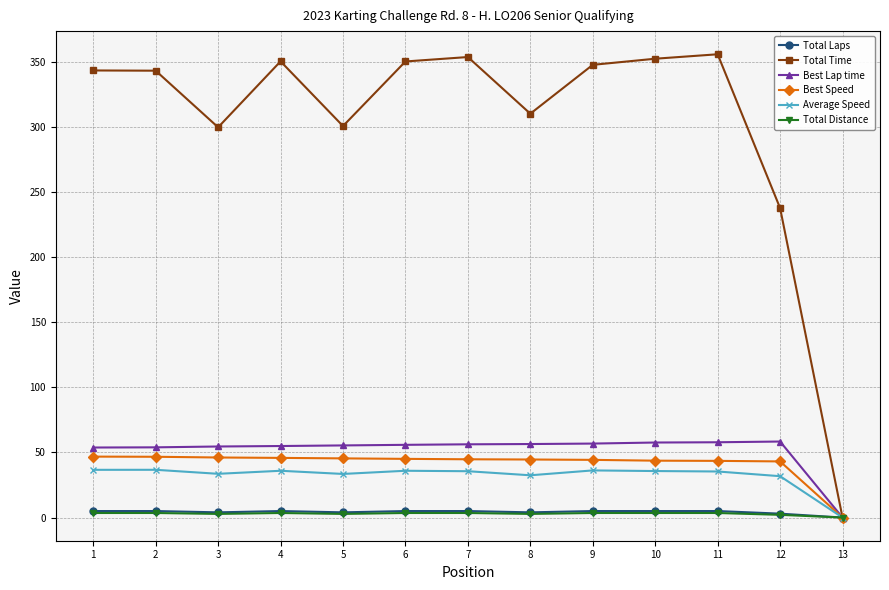

Which series has the largest range (max minus min)?

Total Time